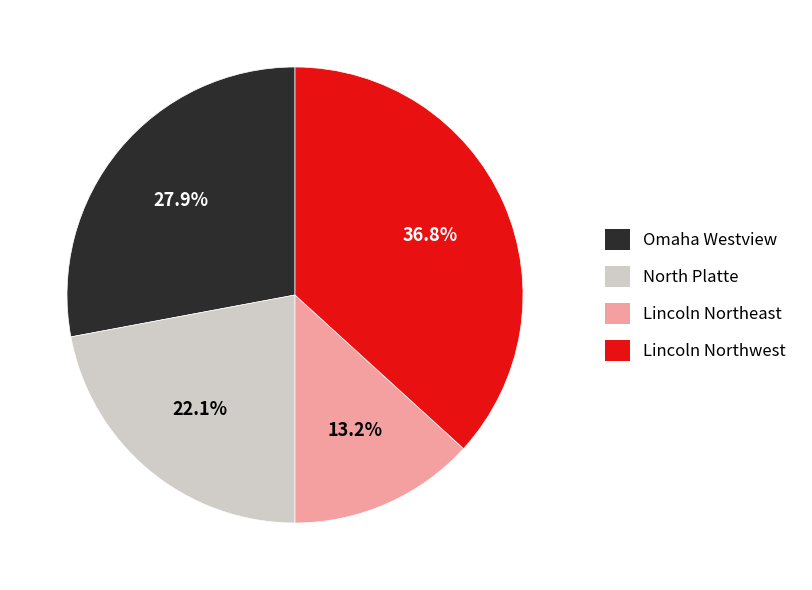

How many slices are in this pie chart?

4